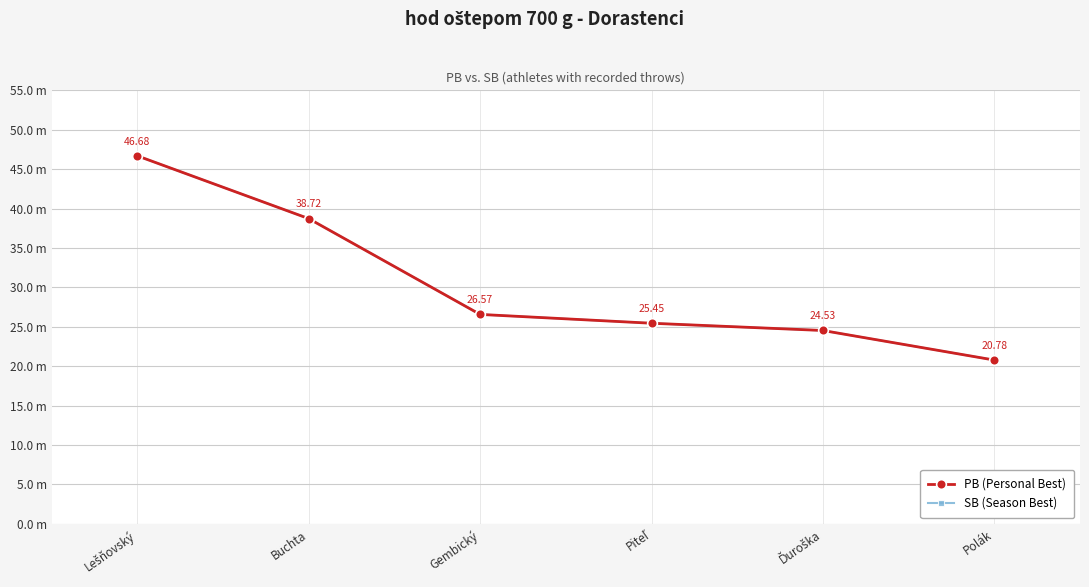

True or false: SB (Season Best) has more than 1 points higher than both neighbors.

False